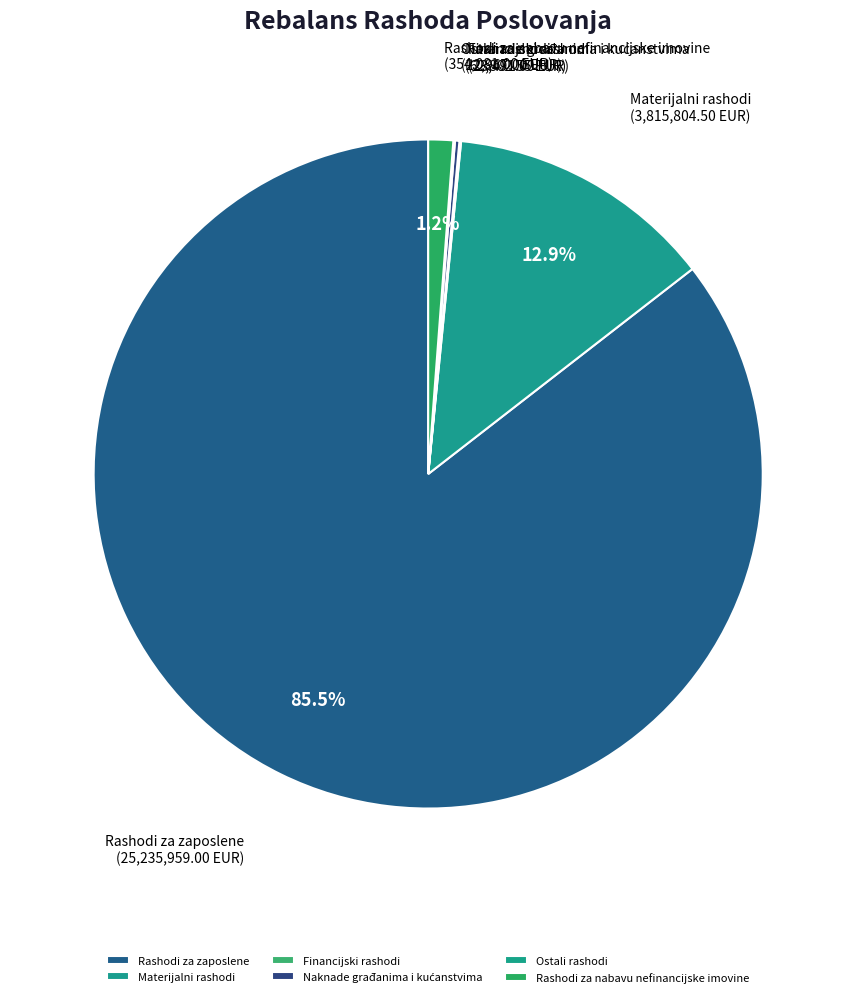

True or false: Rashodi za zaposlene accounts for 99% of the total.

False